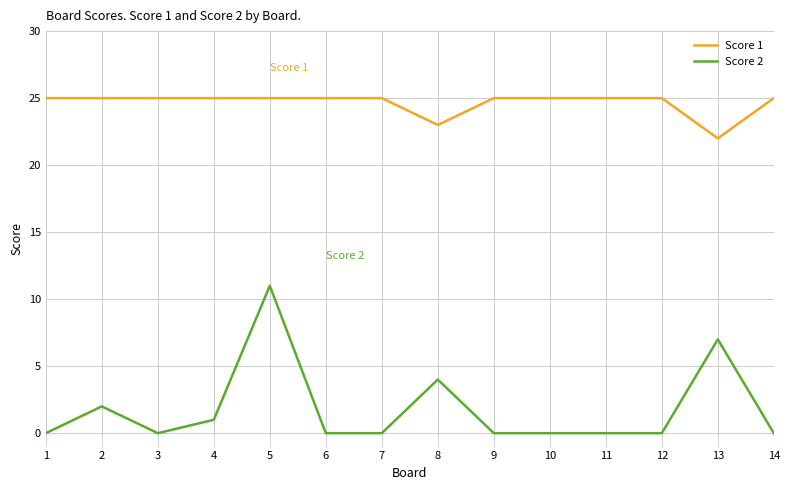

Which series has the widest spread of values?

Score 2